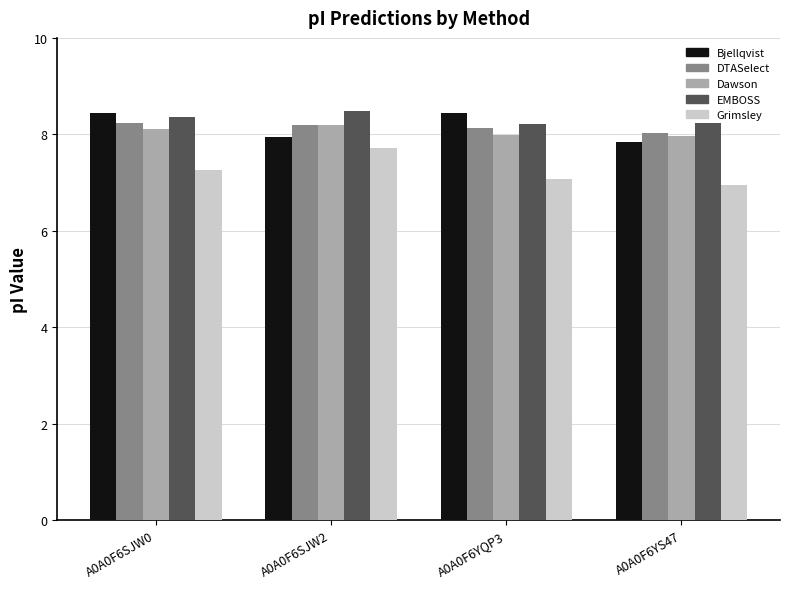

Is it true that Dawson equals 5.6 at A0A0F6YQP3?

False